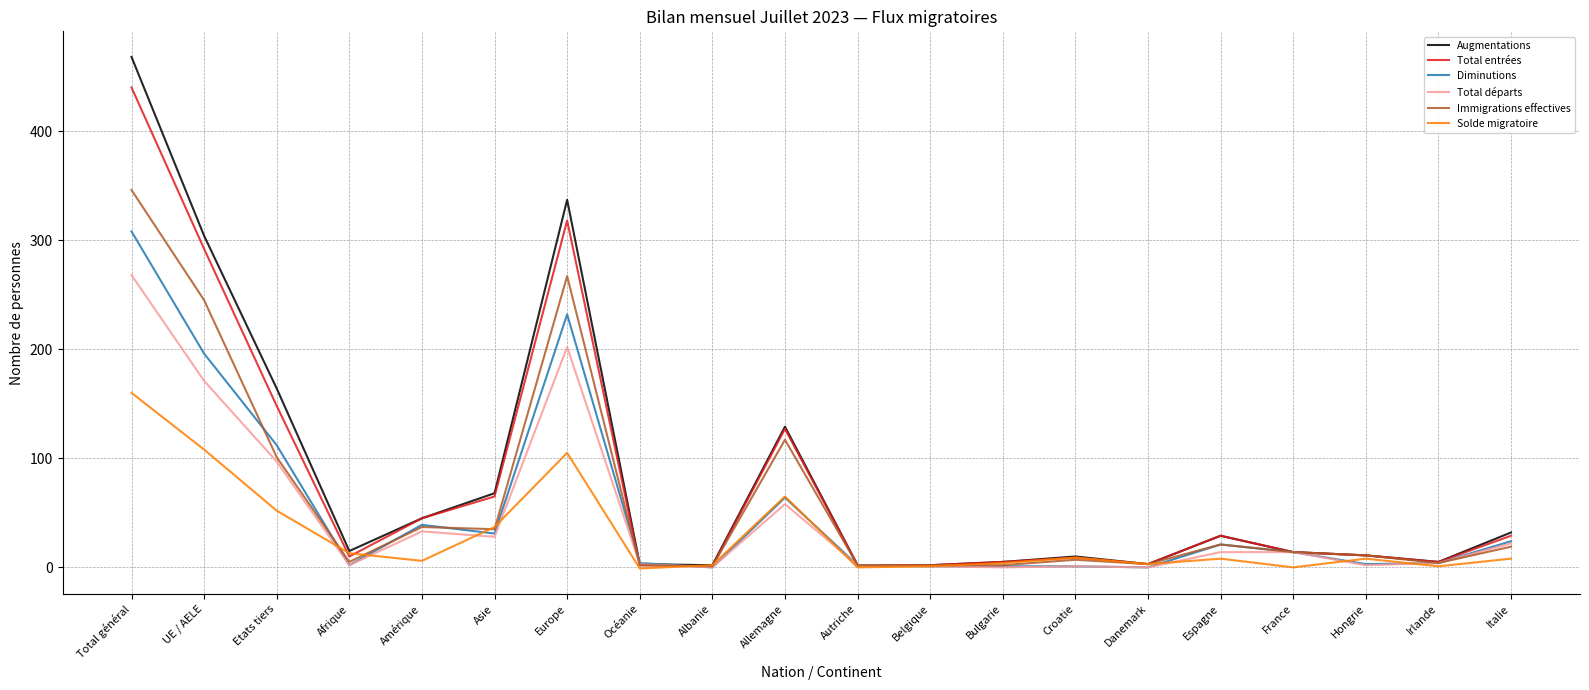

List the series in order of their peak value, lowest first.

Solde migratoire, Total départs, Diminutions, Immigrations effectives, Total entrées, Augmentations